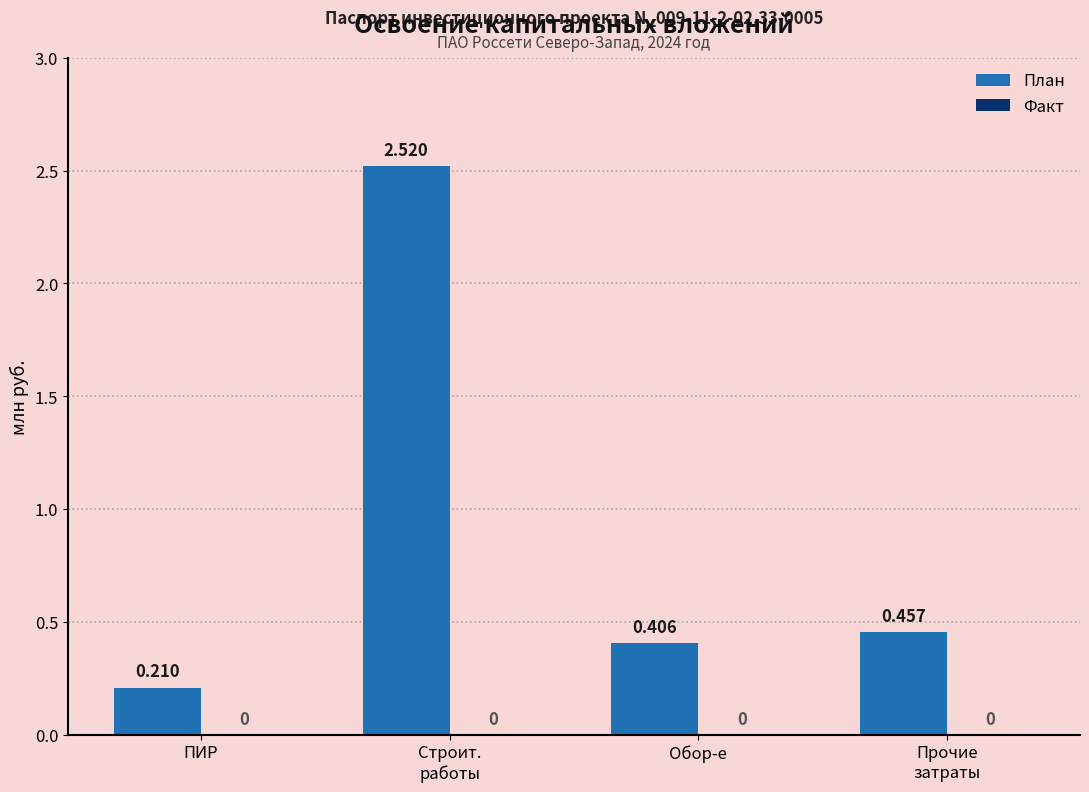

Which series has the largest total across all categories?

План